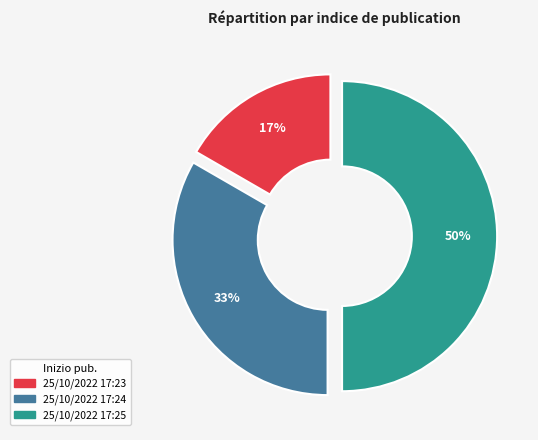

To the nearest percent, what percentage of the pie is 25/10/2022 17:25?

50%